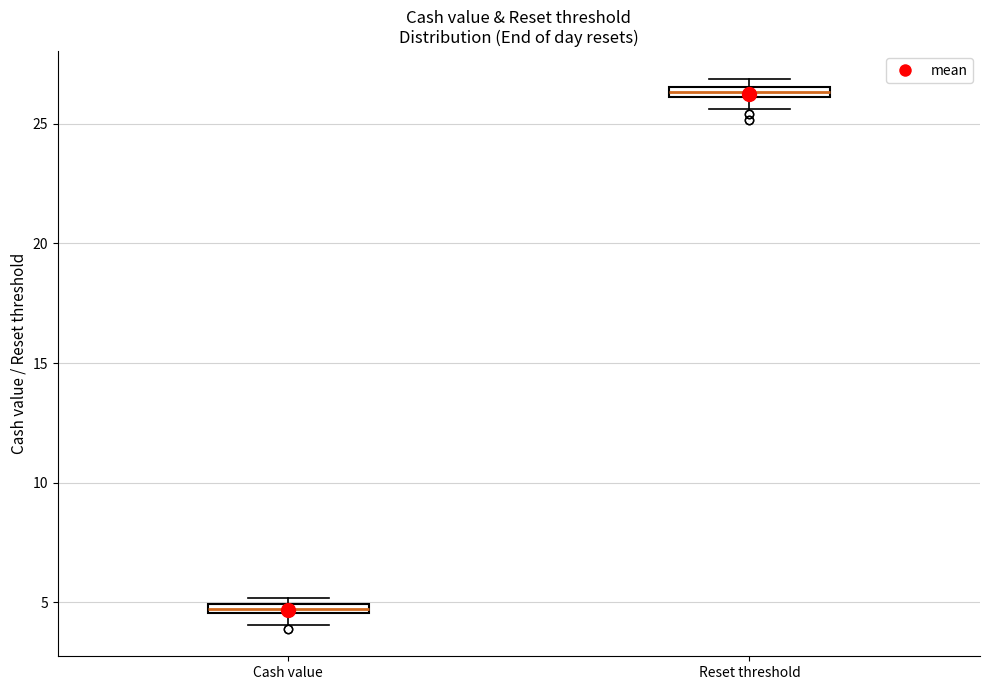

Which box's median line is the lowest?

Cash value